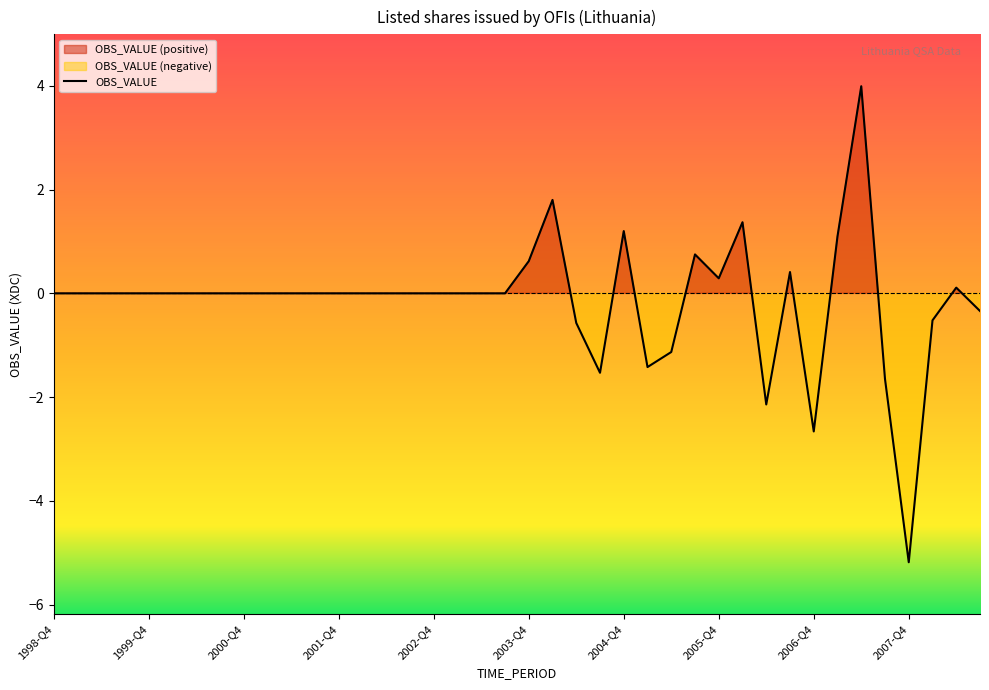

List the labels in order of value, largest first.

2007-Q2, 2004-Q1, 2006-Q1, 2004-Q4, 2007-Q1, 2005-Q3, 2003-Q4, 2006-Q3, 2005-Q4, 2008-Q2, 1998-Q4, 1999-Q1, 1999-Q2, 1999-Q3, 1999-Q4, 2000-Q1, 2000-Q2, 2000-Q3, 2000-Q4, 2001-Q1, 2001-Q2, 2001-Q3, 2001-Q4, 2002-Q1, 2002-Q2, 2002-Q3, 2002-Q4, 2003-Q1, 2003-Q2, 2003-Q3, 2008-Q3, 2008-Q1, 2004-Q2, 2005-Q2, 2005-Q1, 2004-Q3, 2007-Q3, 2006-Q2, 2006-Q4, 2007-Q4